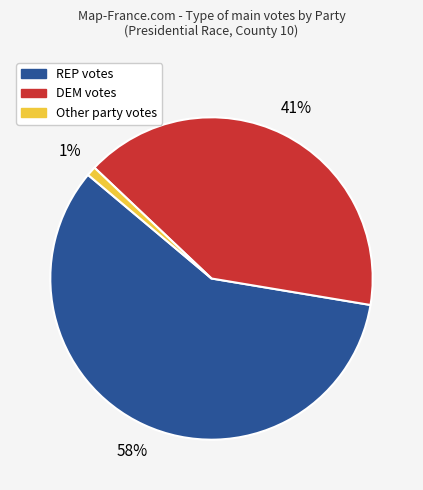

Does any single category account for the majority?

Yes